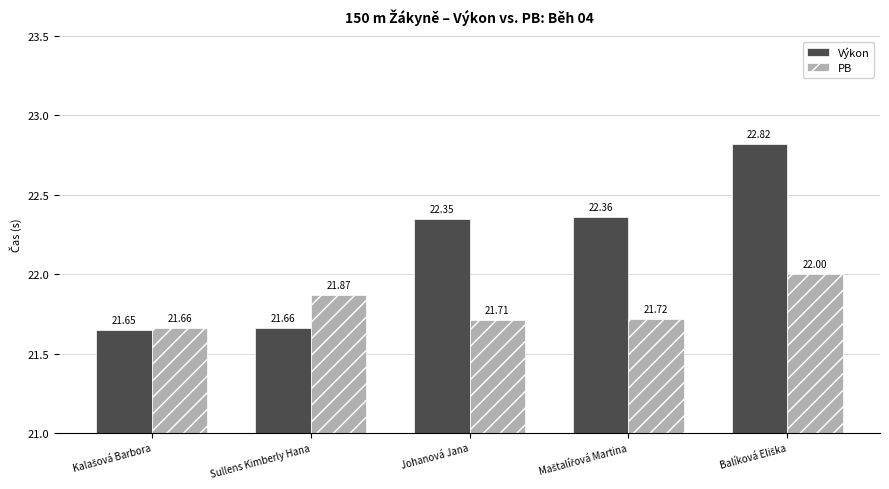

At which label is Výkon closest to 22?

Sullens Kimberly Hana